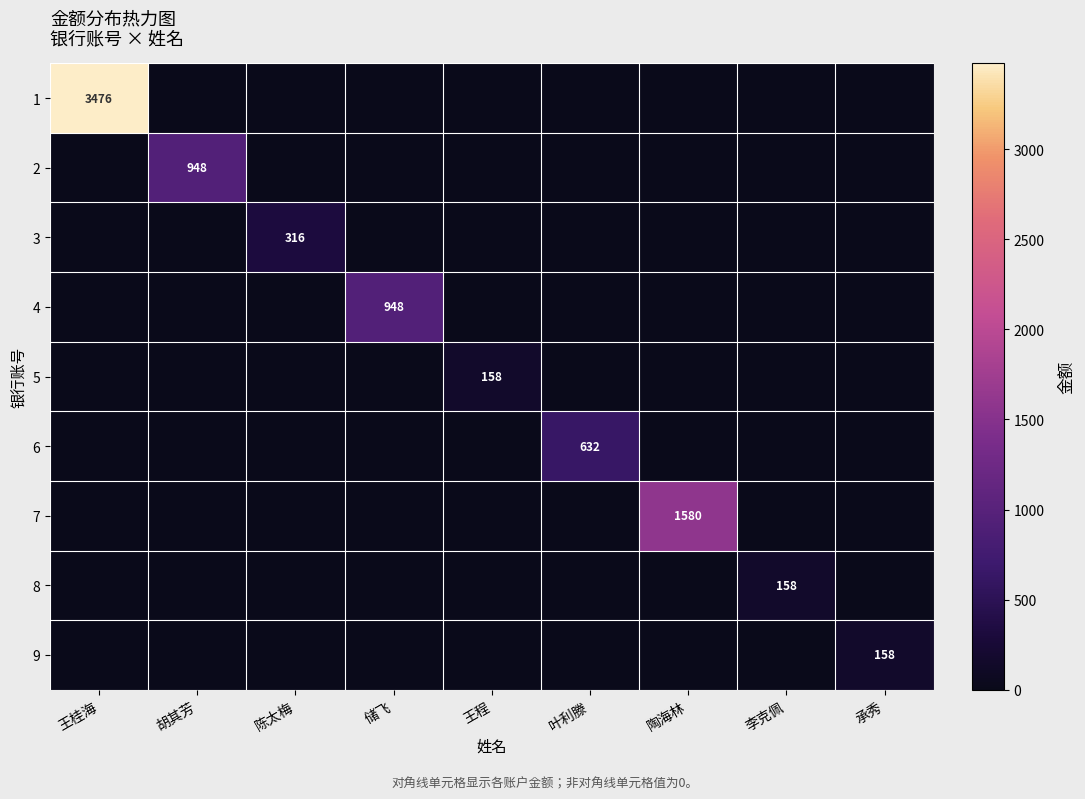

True or false: 7 has a value of 0 at 王桂海.

True